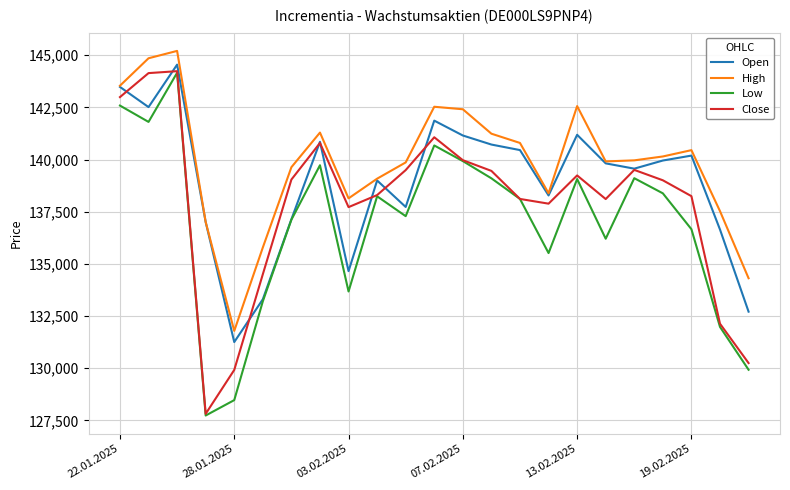

What is the average value of the Low series?

136898